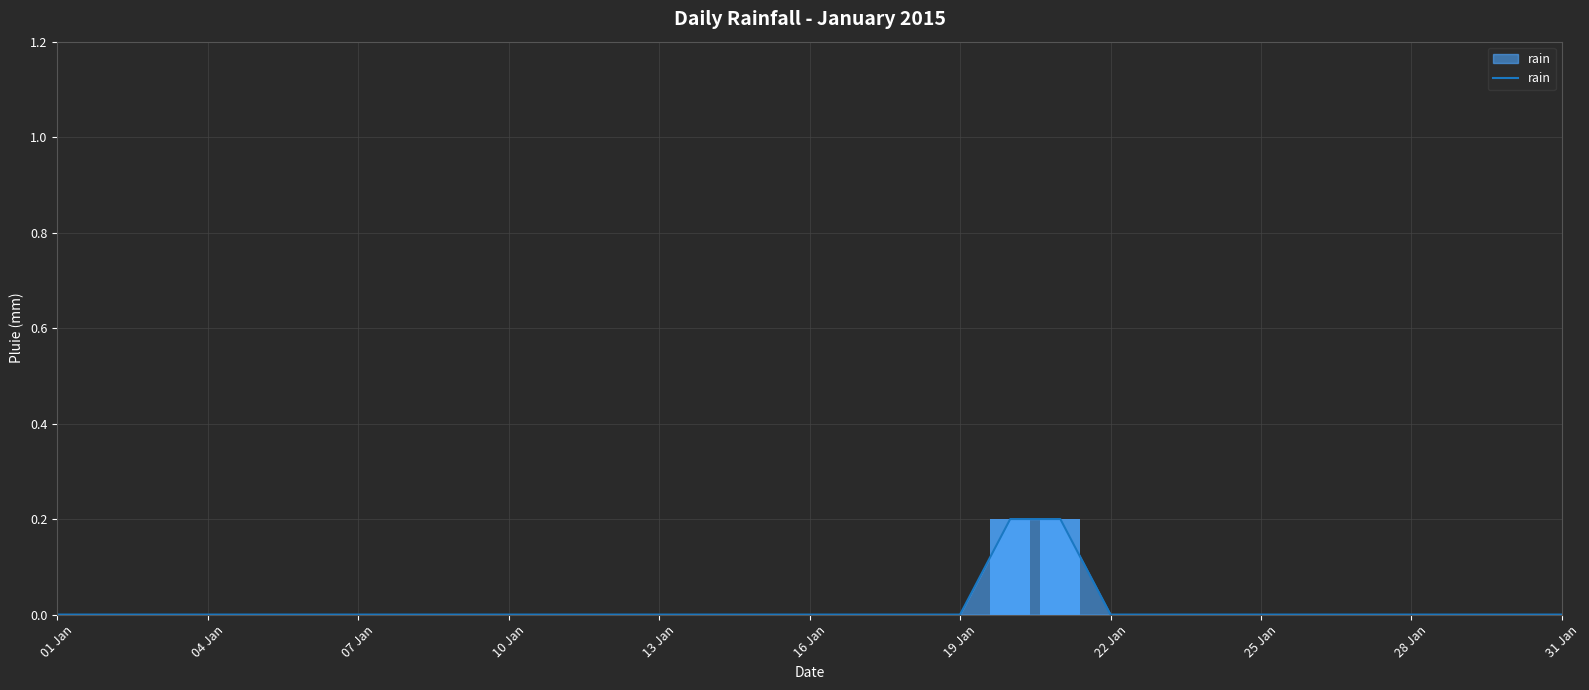

How many values are above zero?

2